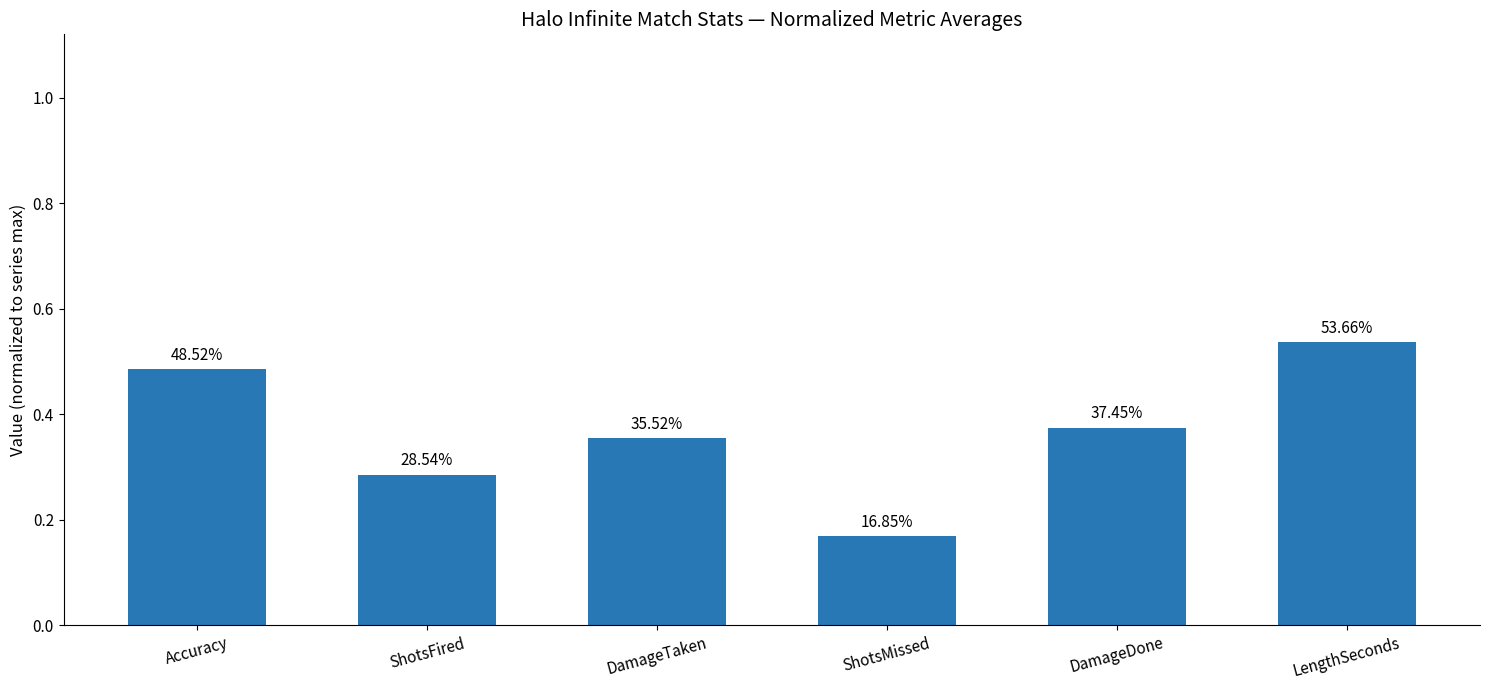

What is the change in value from ShotsMissed to DamageDone?

+0.2